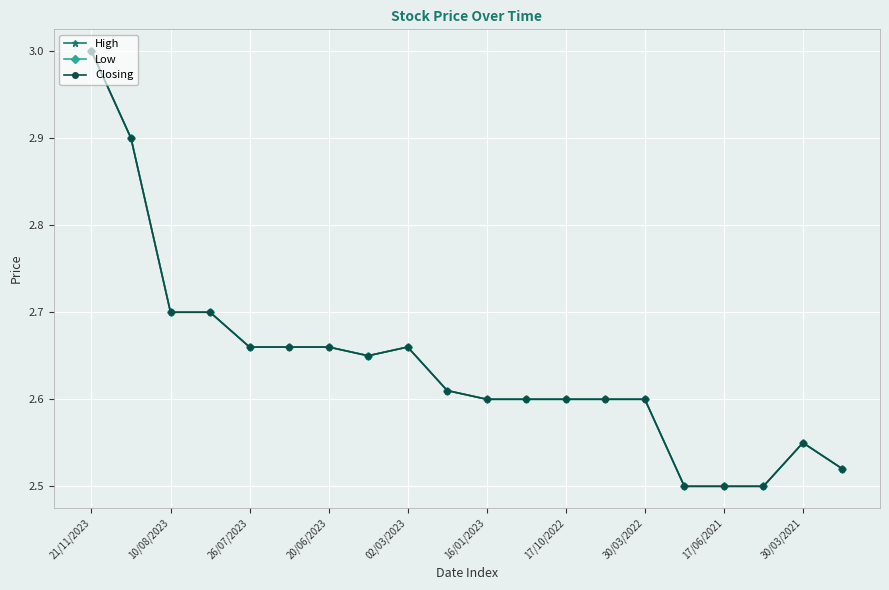

How many interior local valleys does the High series have?

1